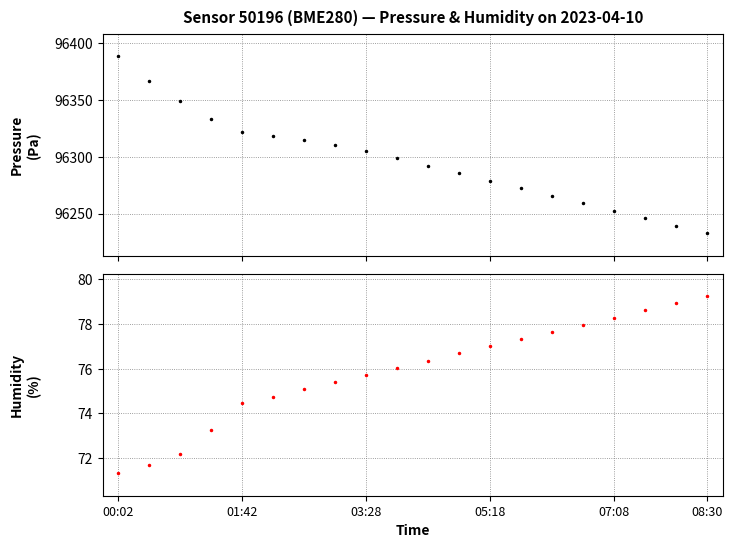

Is it true that humidity equals 76.0 at 9?

True